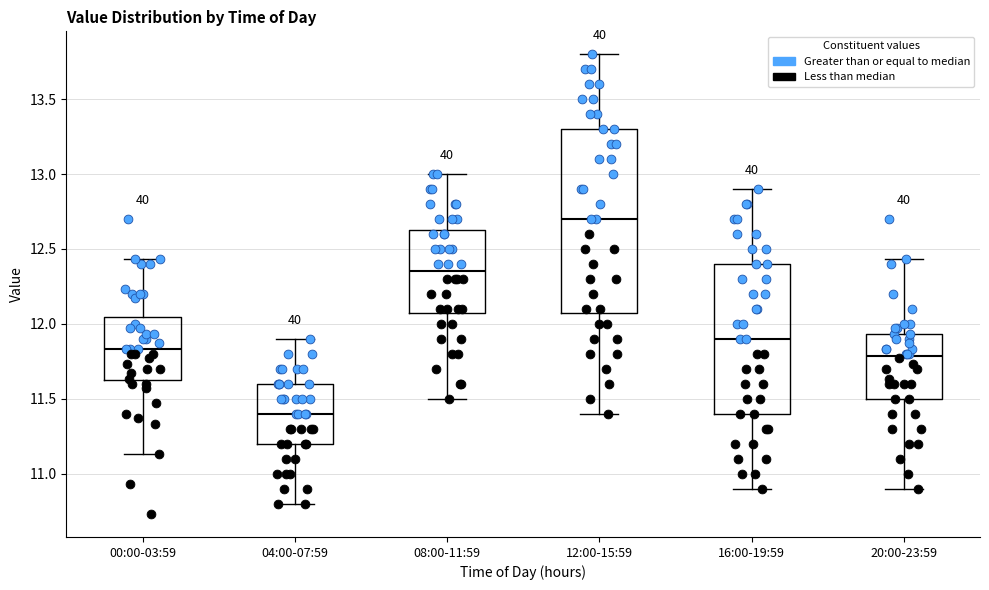

Reading left to right, transcribe this box plot: for each box, give where its median line is, the range the box spans, and where its two whiskers end, as read against the y-axis. The values are not printed on the chart, so give them approximately, as read against the axis.

00:00-03:59: median 11.85, box 11.60 to 12.05, whiskers 11.15 to 12.45
04:00-07:59: median 11.40, box 11.20 to 11.60, whiskers 10.80 to 11.90
08:00-11:59: median 12.35, box 12.10 to 12.65, whiskers 11.50 to 13.00
12:00-15:59: median 12.70, box 12.10 to 13.30, whiskers 11.40 to 13.80
16:00-19:59: median 11.90, box 11.40 to 12.40, whiskers 10.90 to 12.90
20:00-23:59: median 11.80, box 11.50 to 11.95, whiskers 10.90 to 12.45